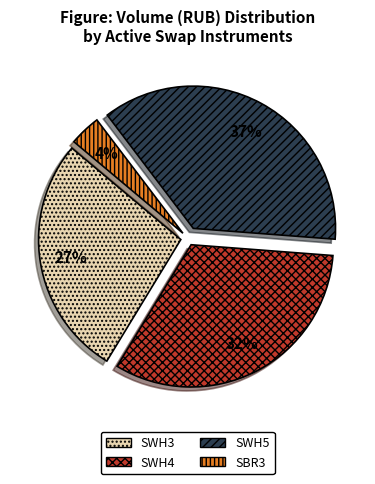

Rank the categories by value from highest to lowest.

SWH5, SWH4, SWH3, SBR3